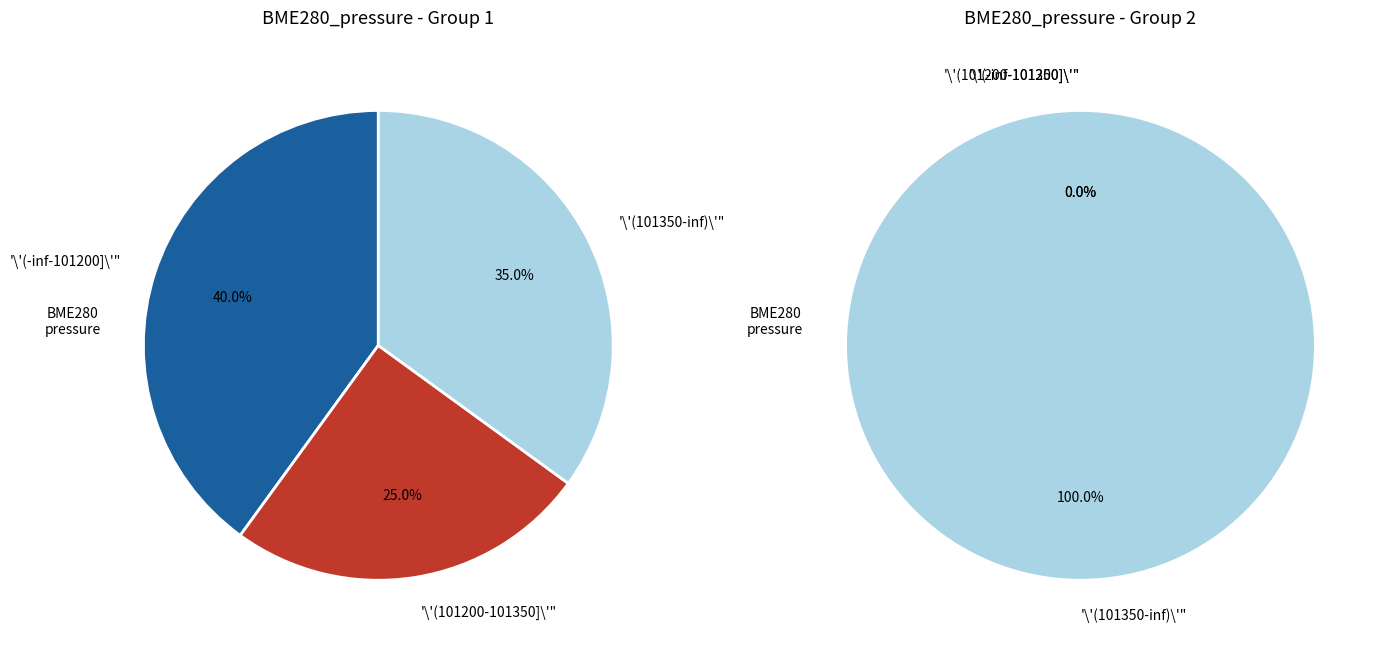

Is it true that 28 is 11% of the pie?

False